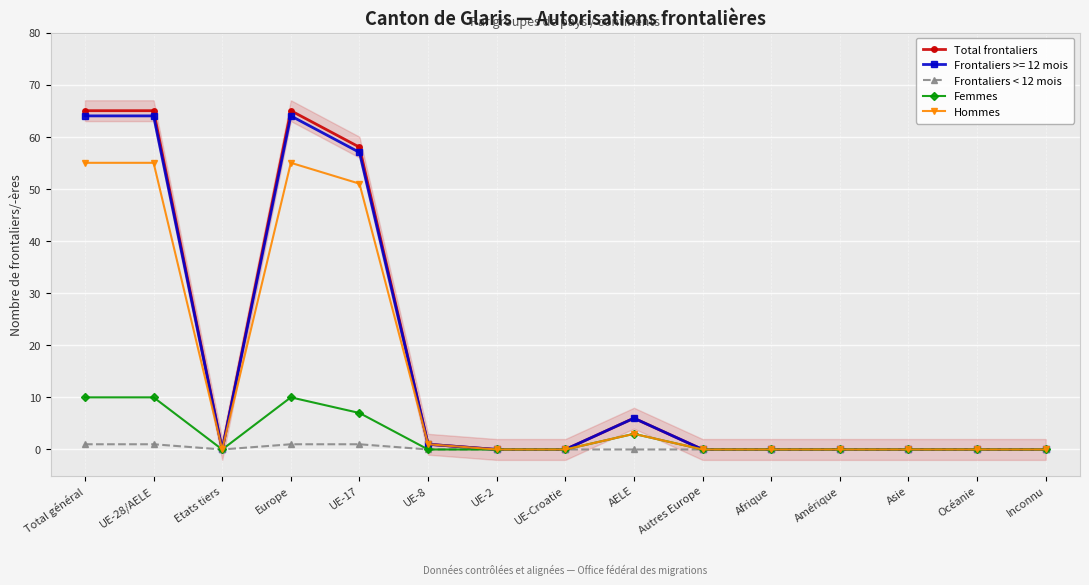

Which has a higher value, UE-28/AELE or UE-17?

UE-28/AELE